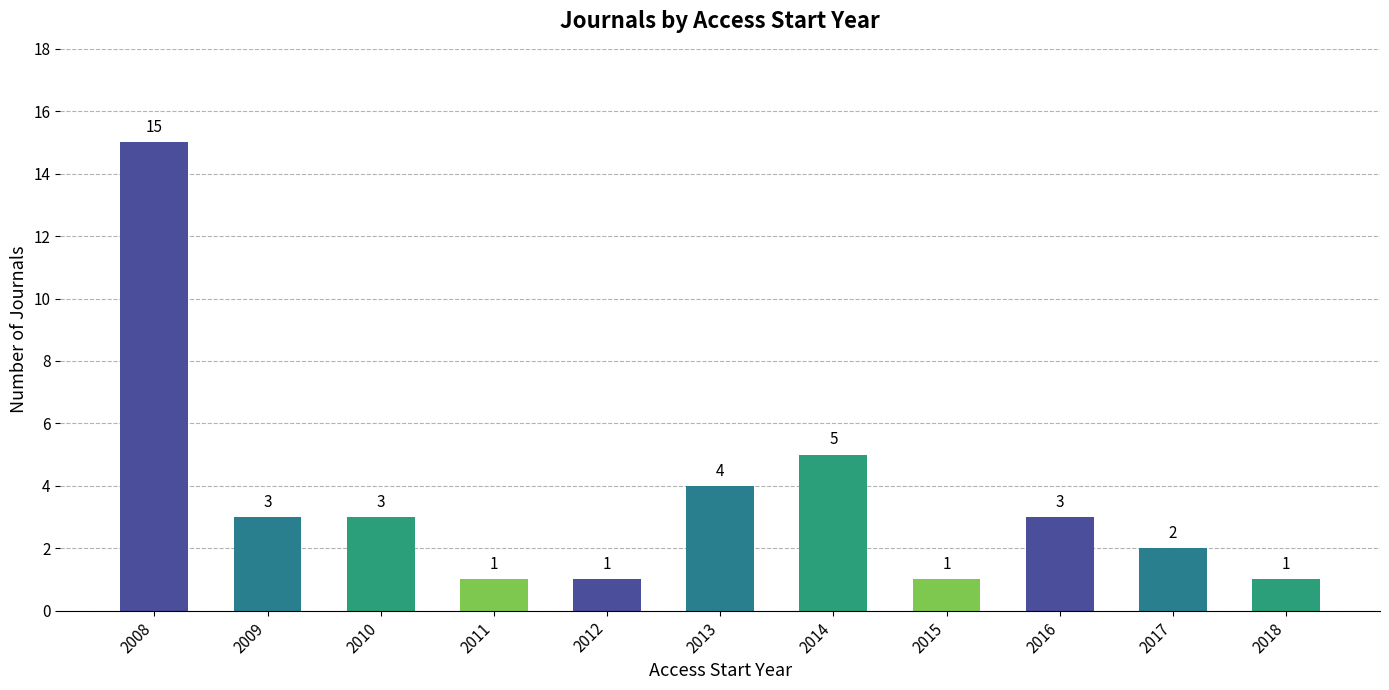

At which label does the data first exceed 3?

2008